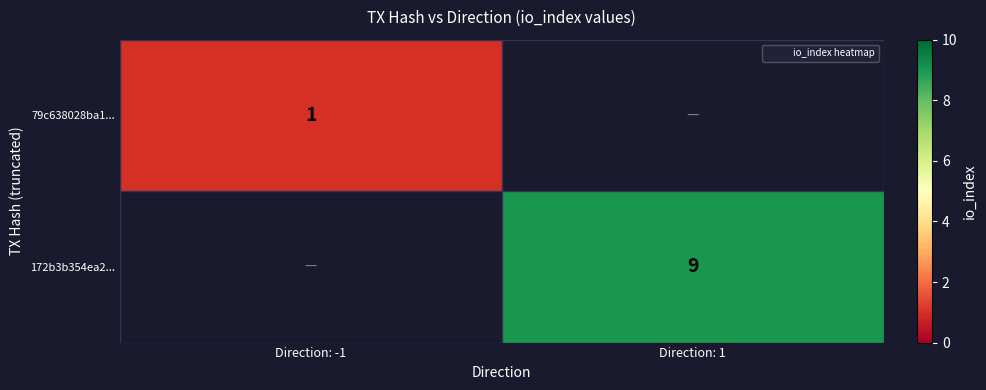

Rank the categories by 79c638028ba1... value from lowest to highest.

Direction: 1, Direction: -1